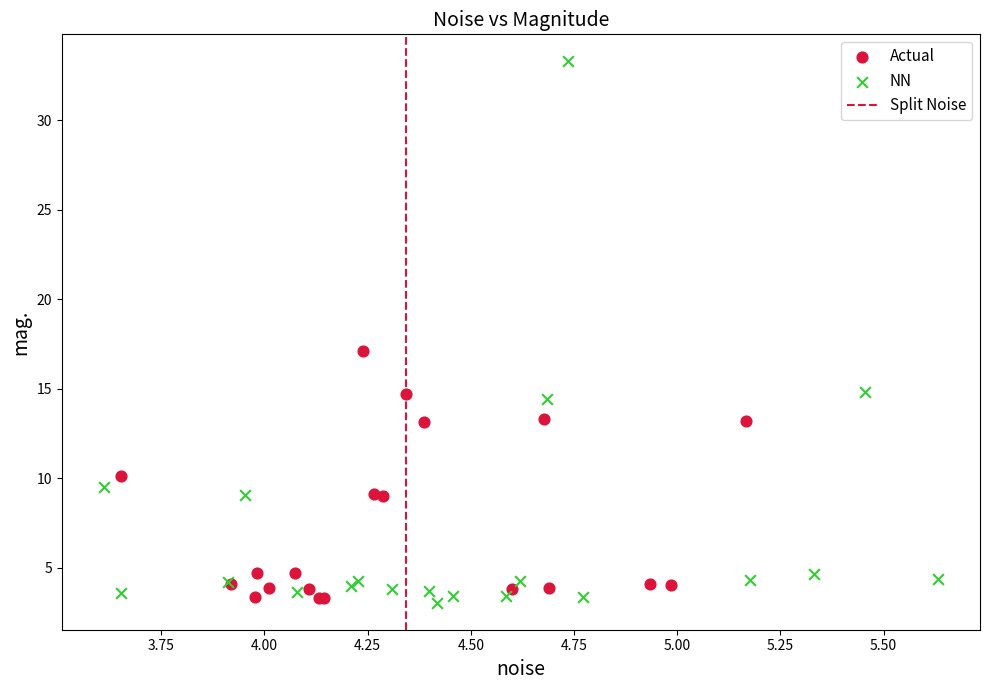

Which series contains the highest Y value?

NN